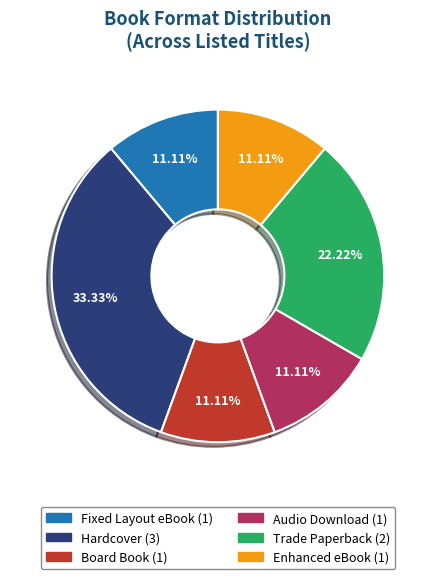

Which slice is the largest?

Hardcover